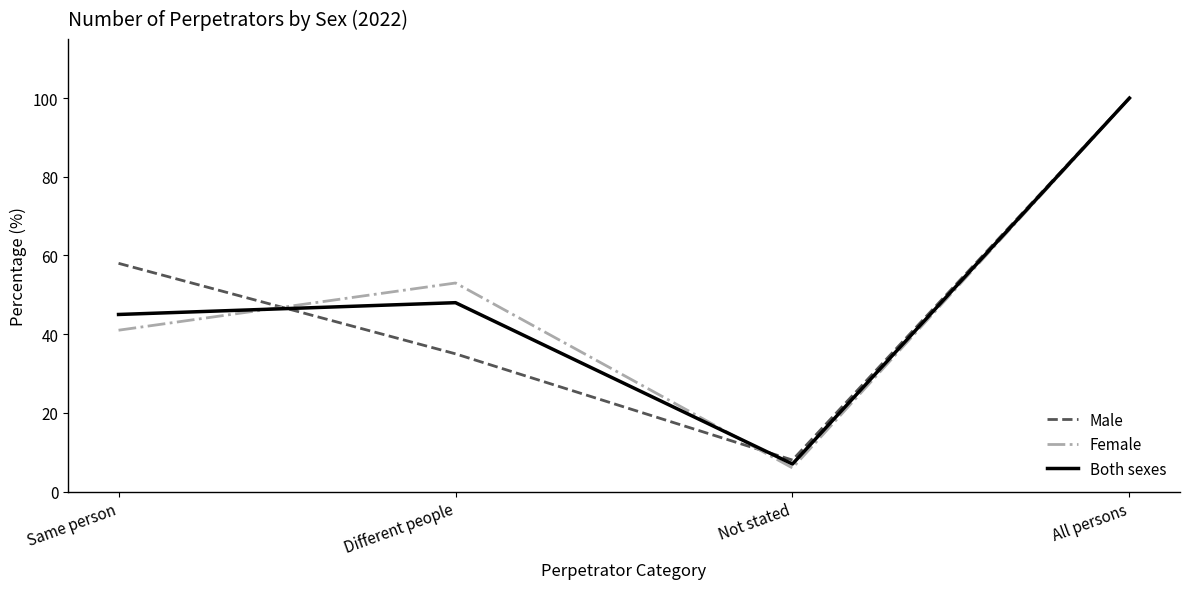

Which series changed the most between Same person and Different people?

Male